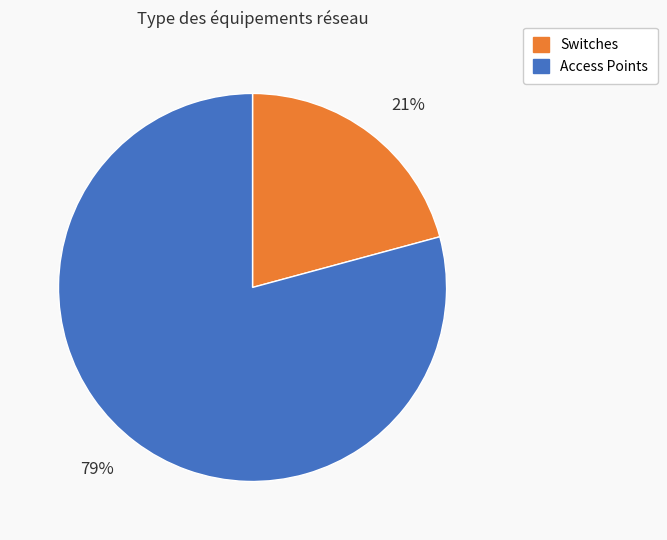

Does any single category account for the majority?

Yes